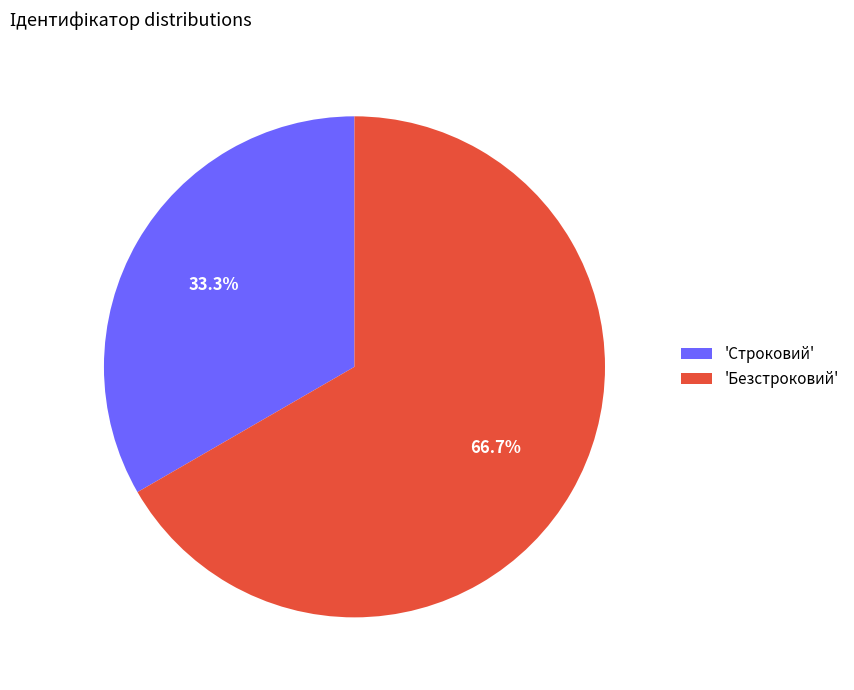

How many segments does this pie chart have?

2